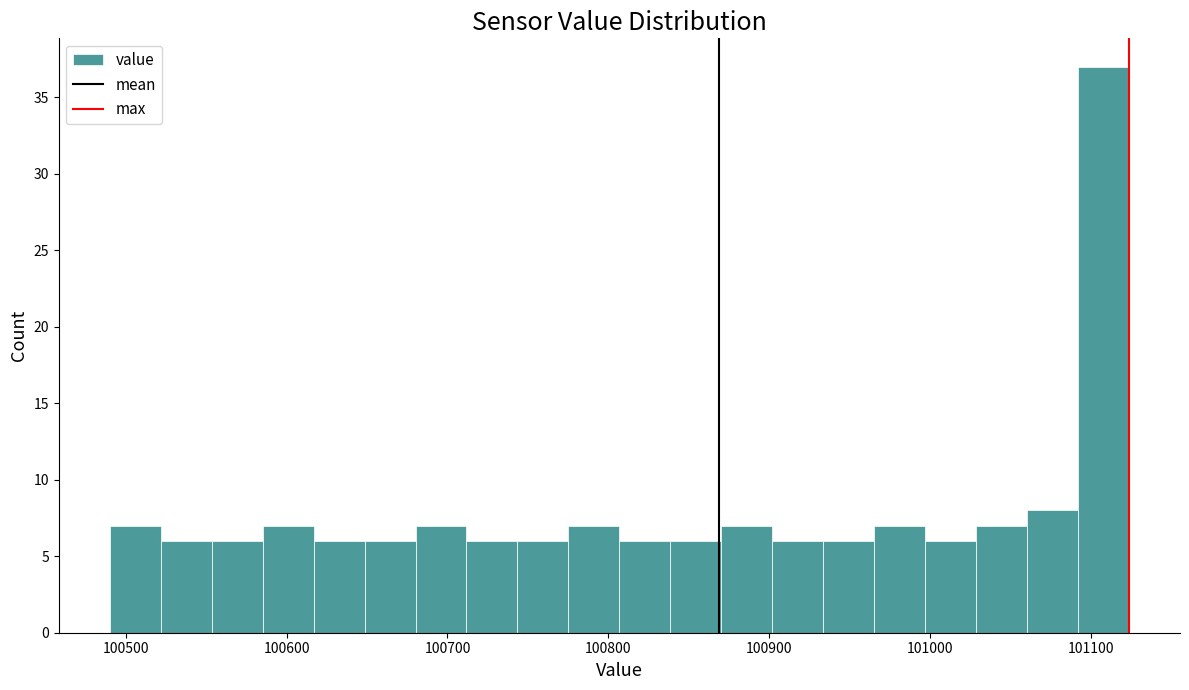

Read against the x-axis, roughly where is the centre of the tallest bar?

101110